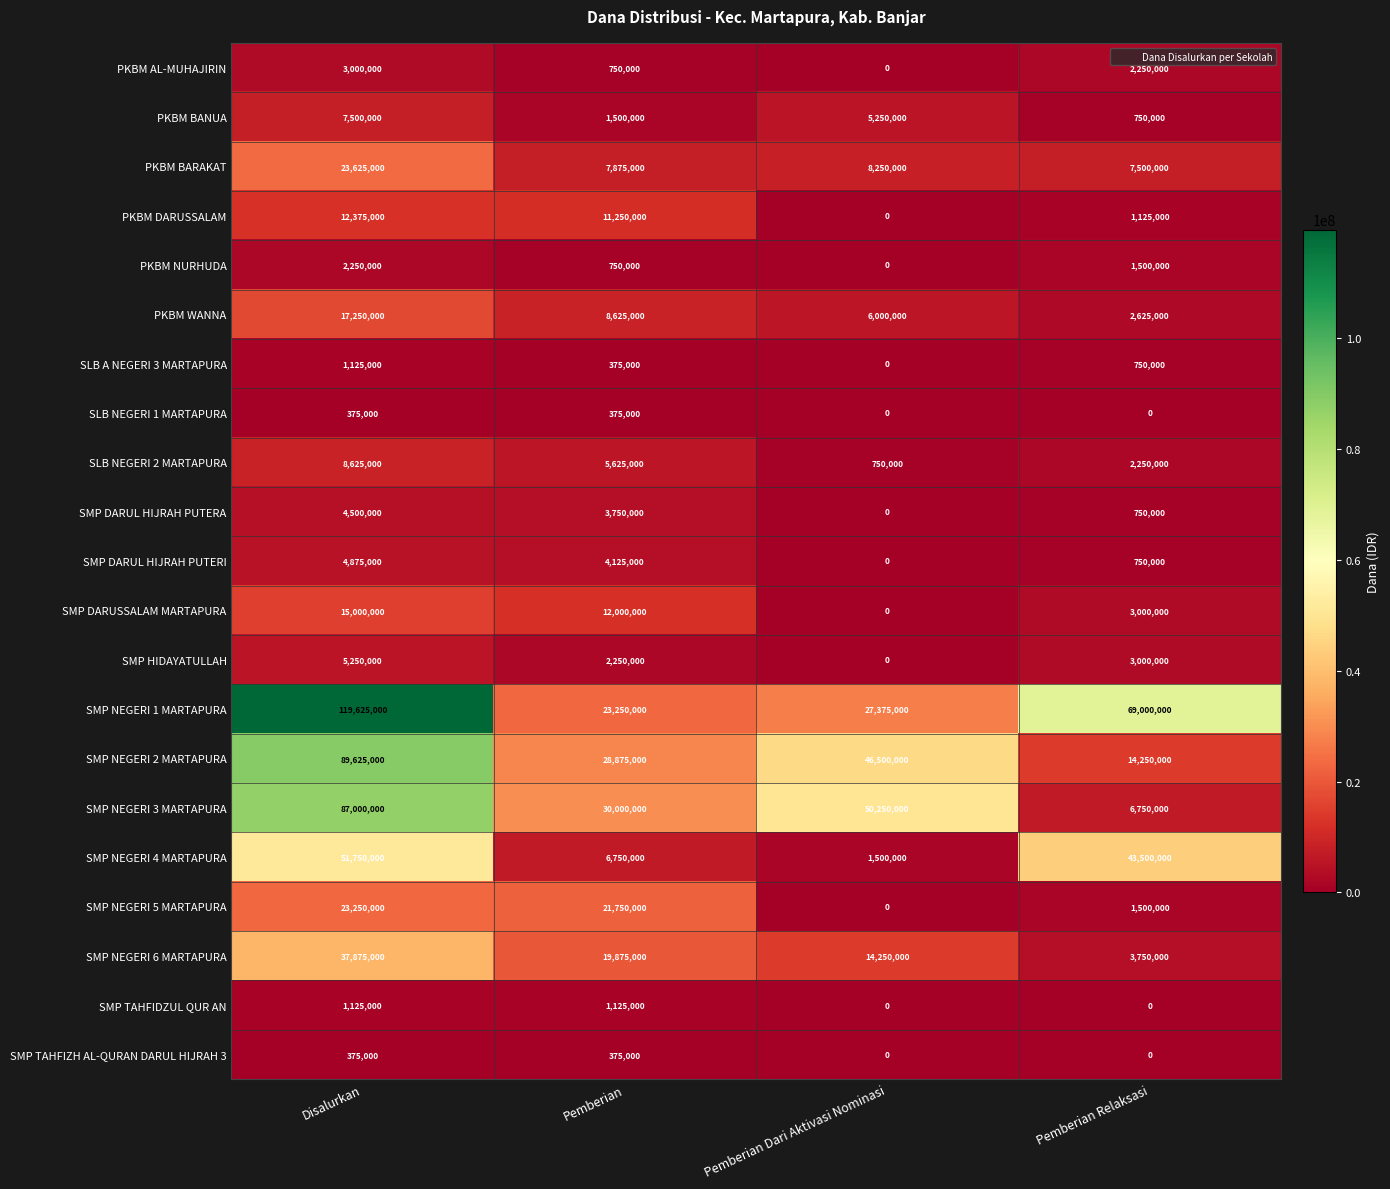

What is the average value of the PKBM DARUSSALAM series?

6187500